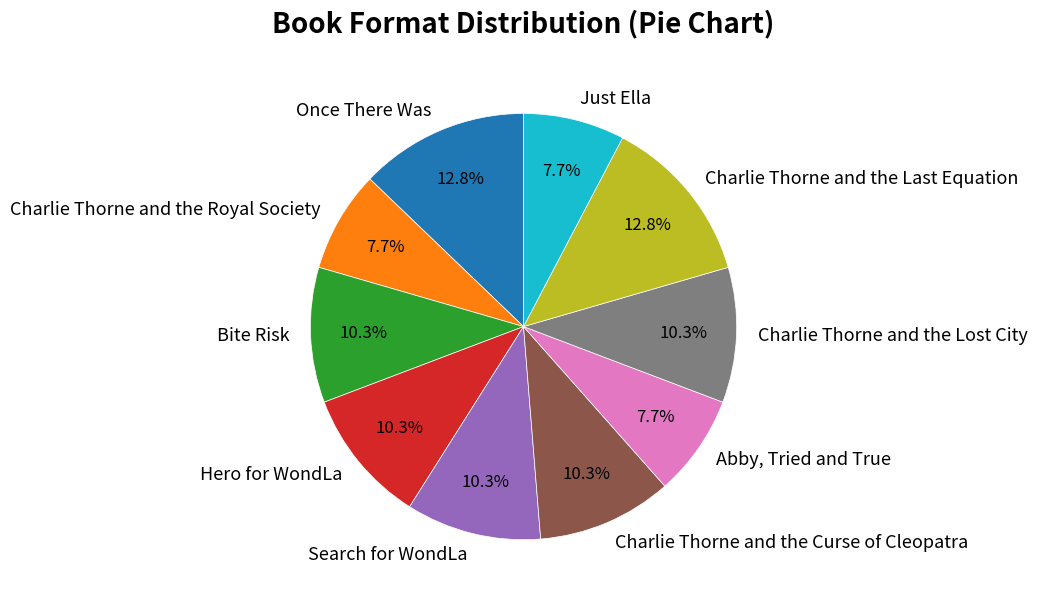

To the nearest percent, what portion does Once There Was represent?

13%